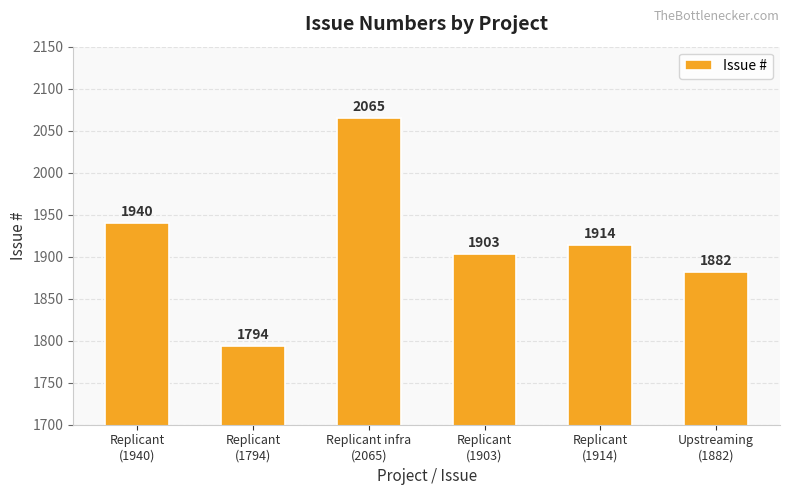

The value at Replicant infra
(2065) is 822. True or false?

False